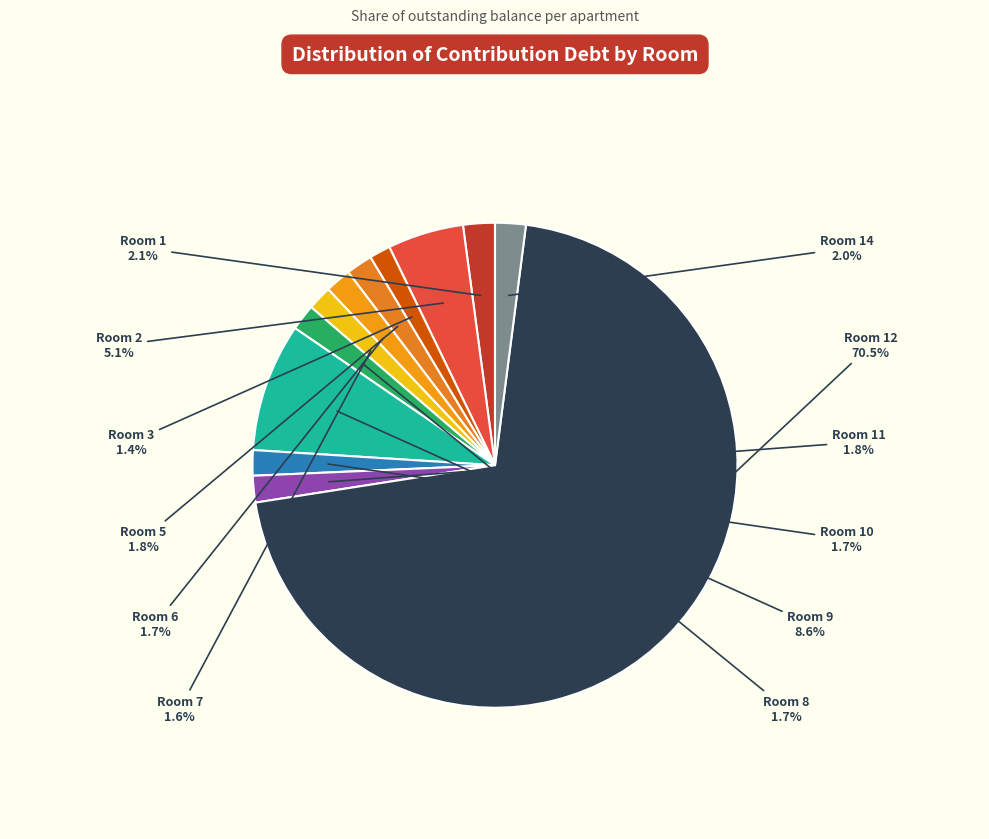

How many slices are in this pie chart?

12